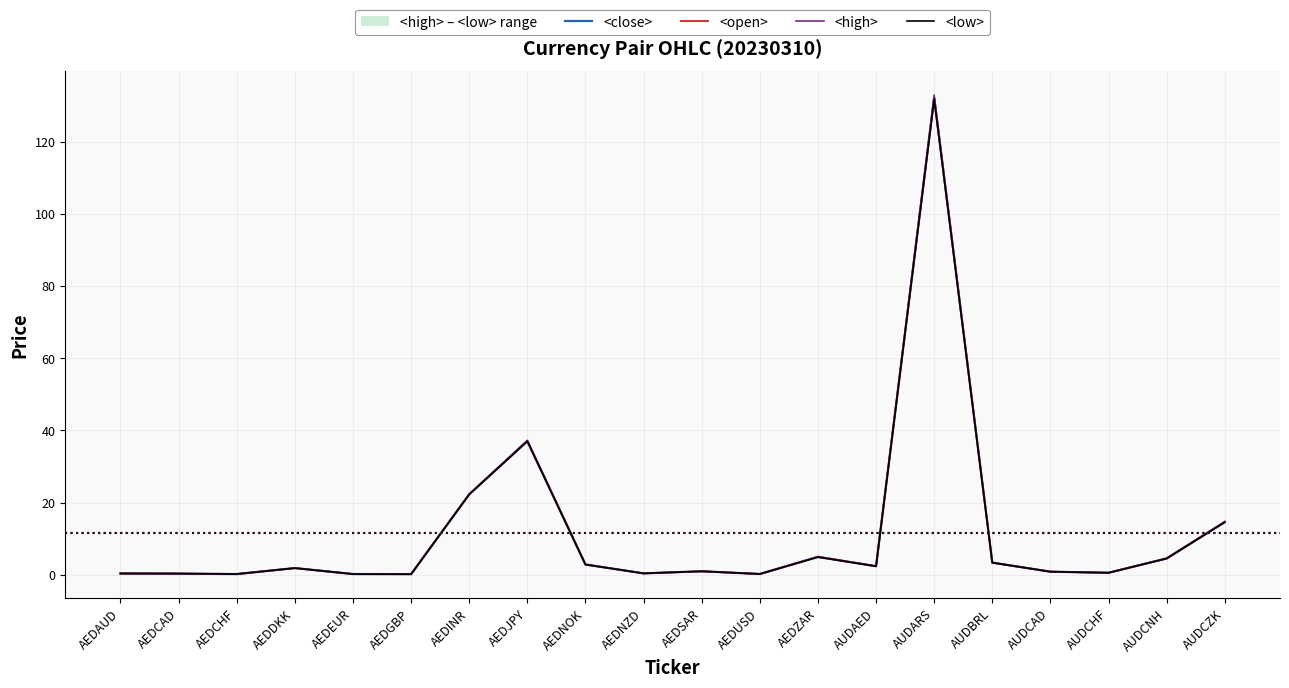

How many series are shown in this chart?

4